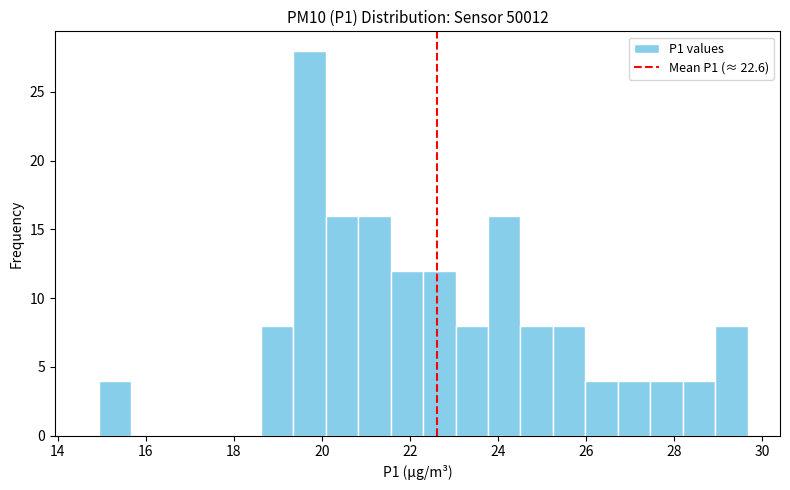

Read against the x-axis, roughly where is the centre of the tallest bar?

19.8